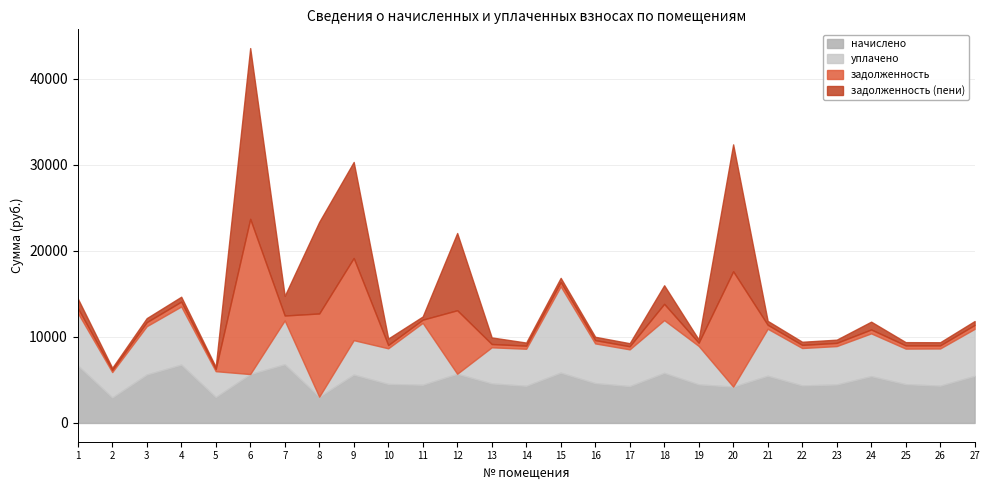

Is the value of задолженность at 14 greater than the value of уплачено at 23?

No